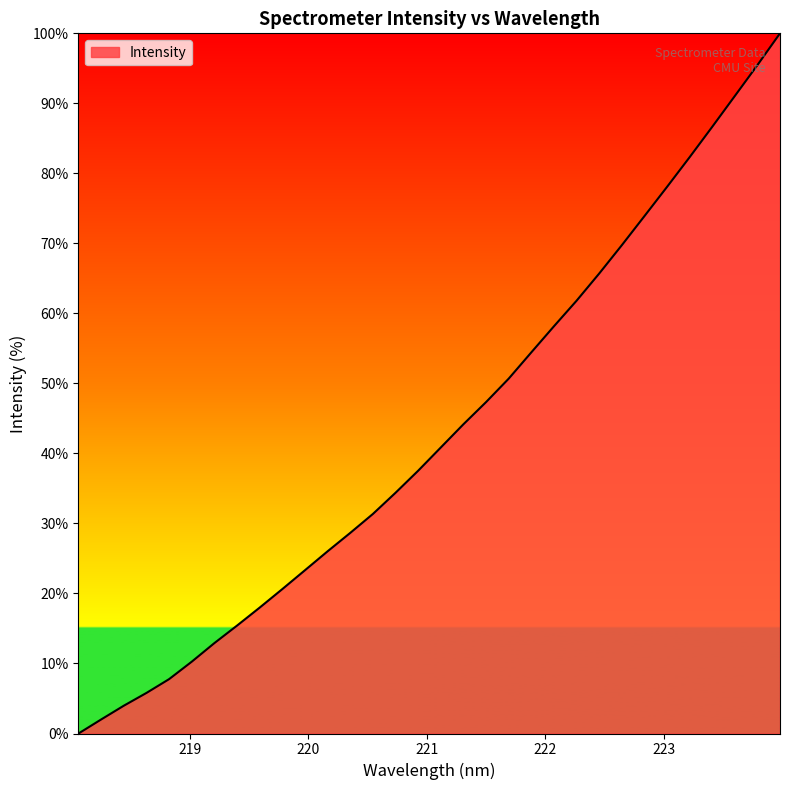

What is the maximum value shown in the chart?

100.0